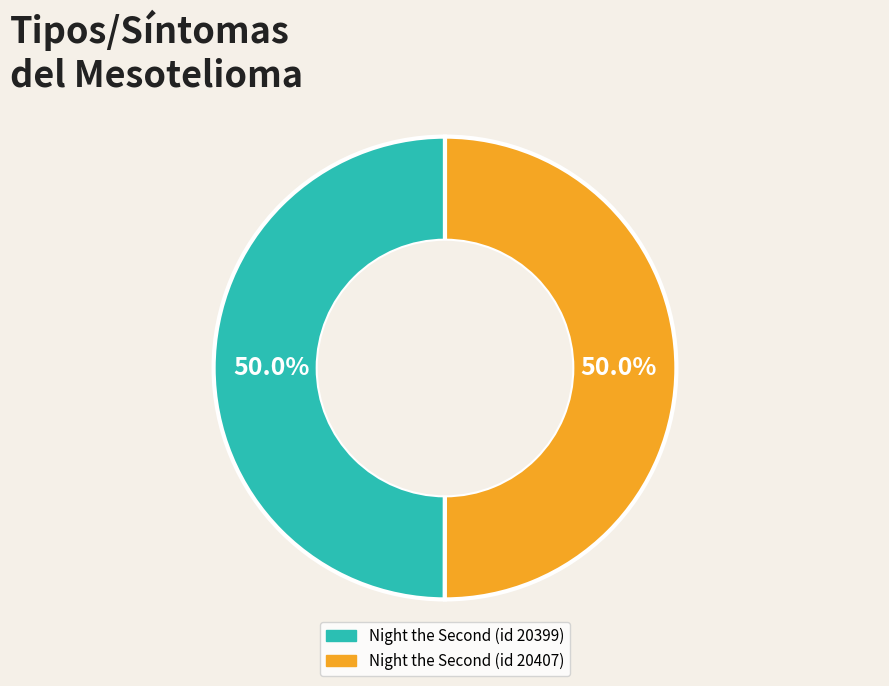

How many slices are in this pie chart?

2